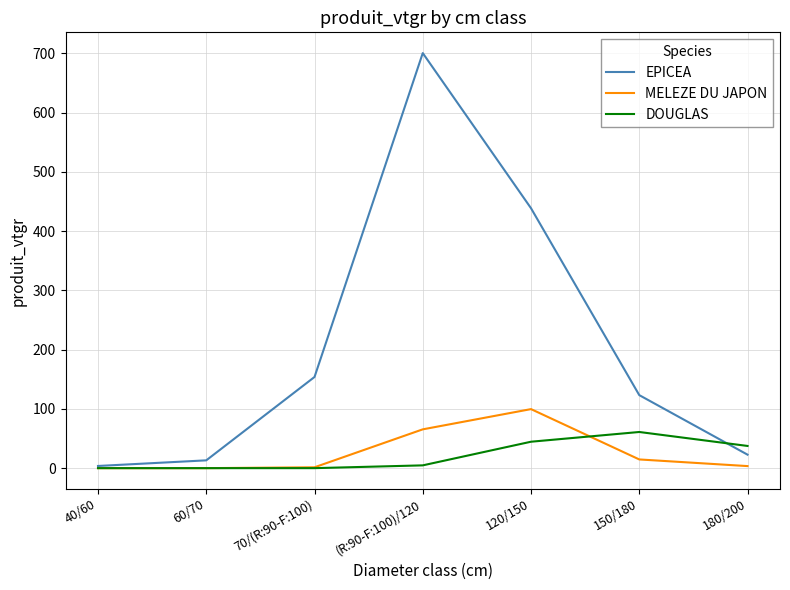

True or false: MELEZE DU JAPON has more than 2 interior local peaks.

False